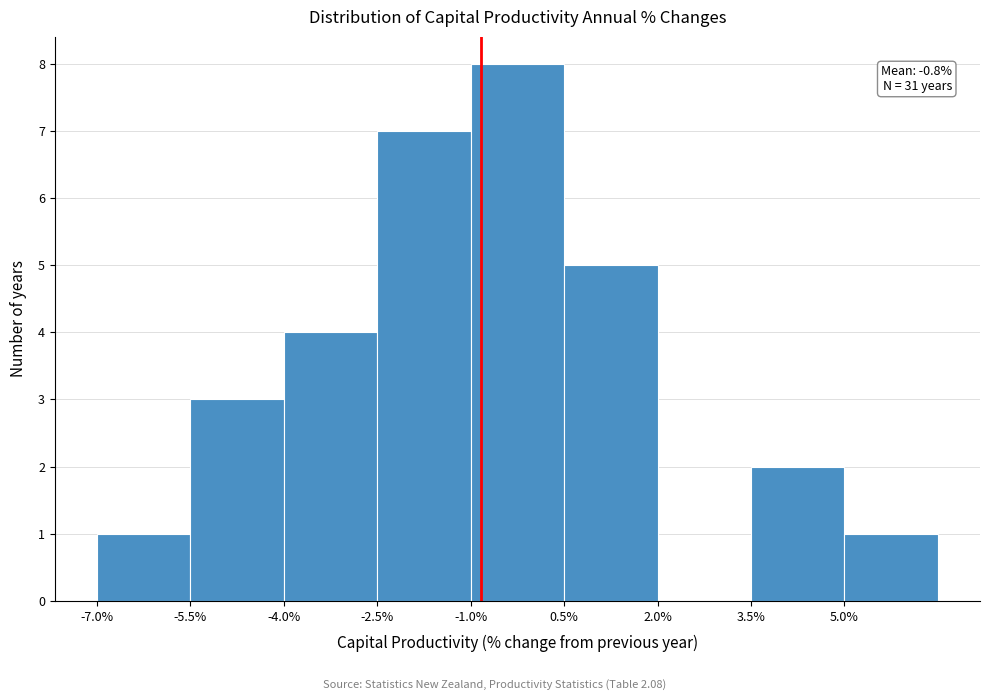

Over which range of the x-axis is the bar tallest?

-1.0 to 0.5